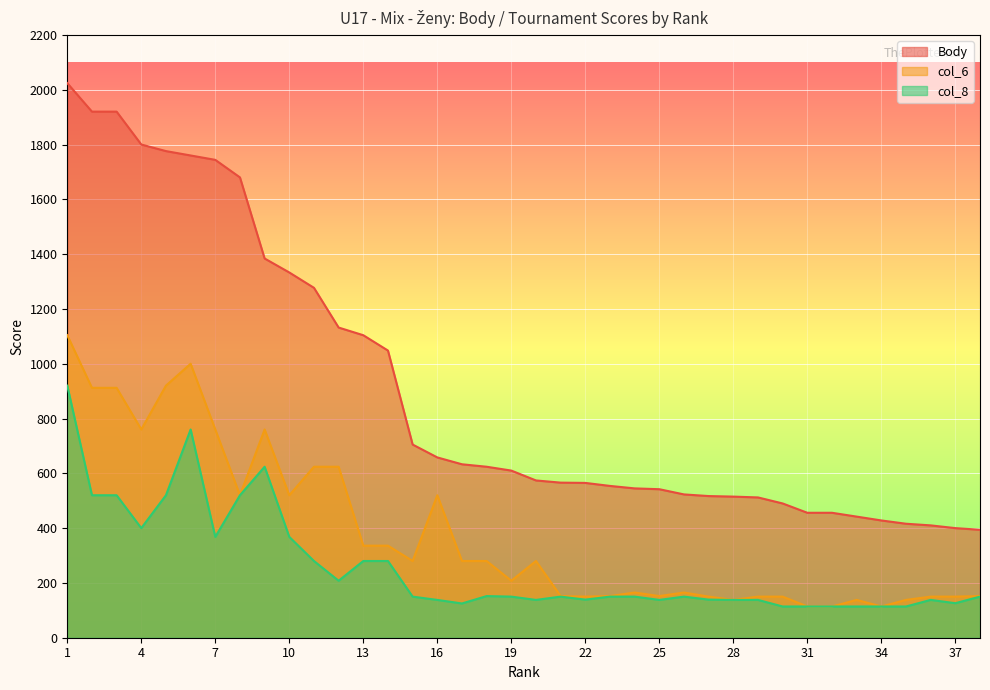

What is the value of the col_6 point at the 8th from the left?

520